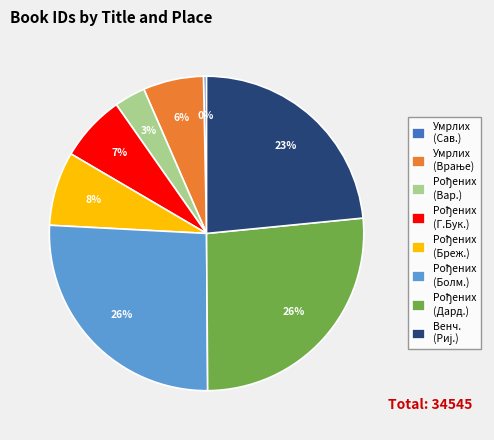

Does any single category account for the majority?

No